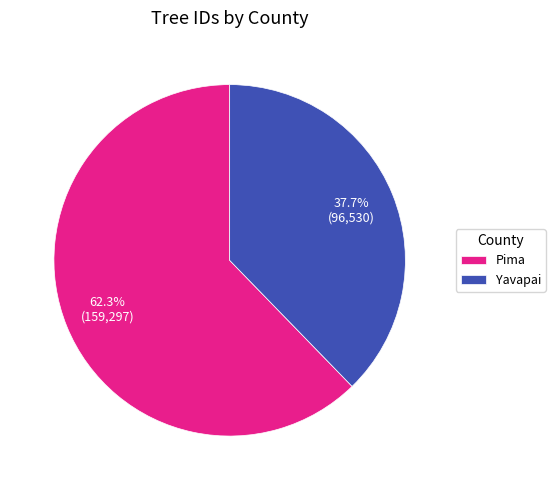

Which has a higher value, Pima or Yavapai?

Pima